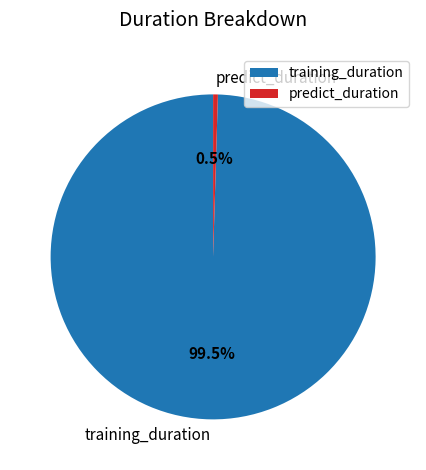

Which slice is the smallest?

predict_duration